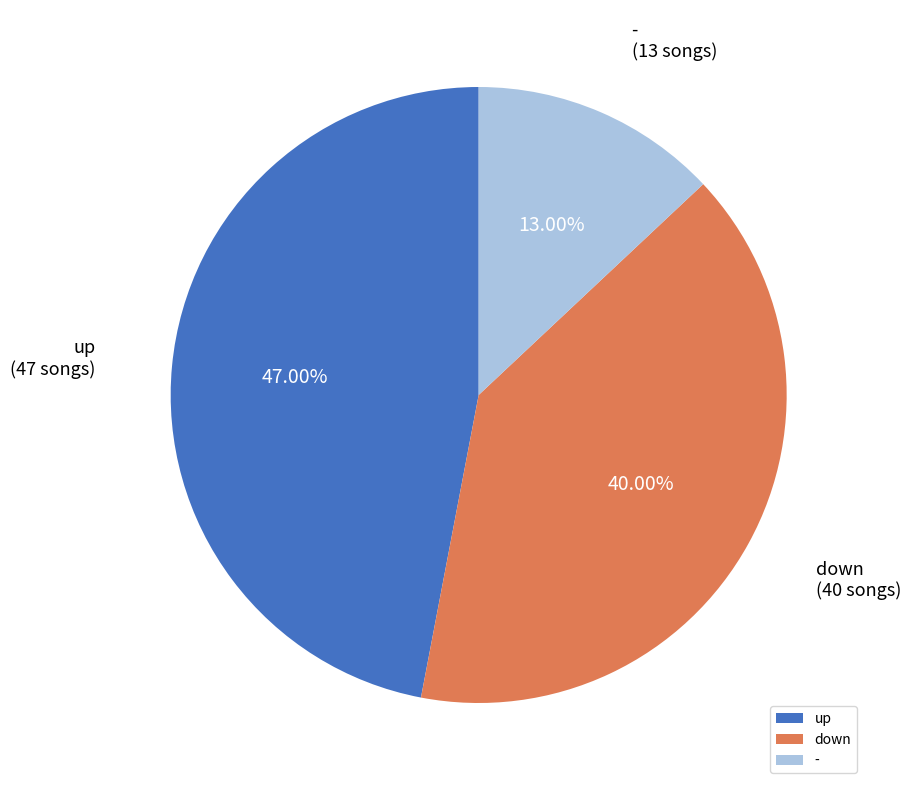

Which has a higher value, down or up?

up